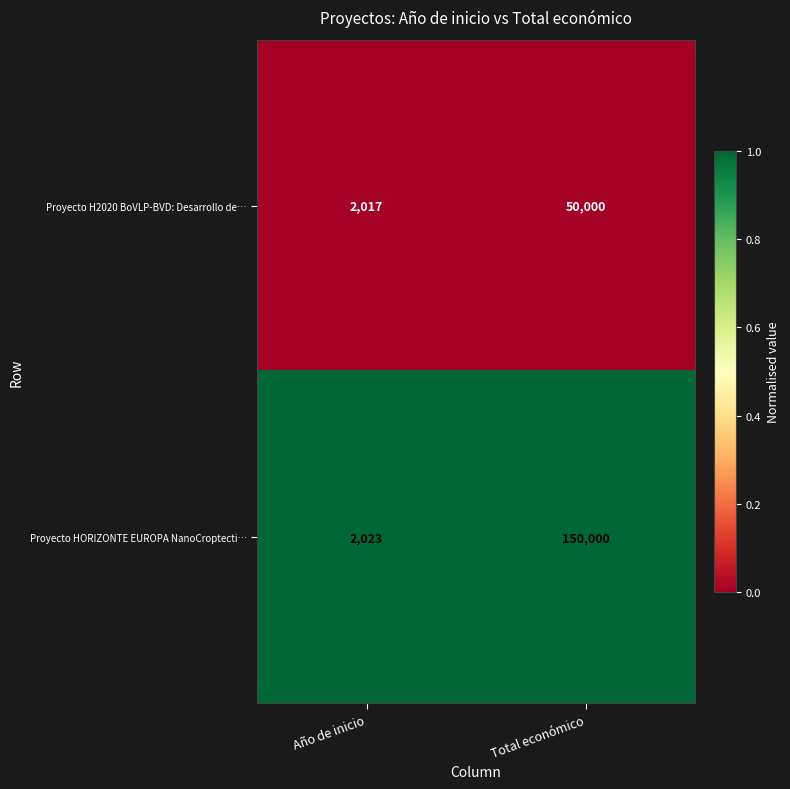

What is the total value across all series at Total económico?

200000